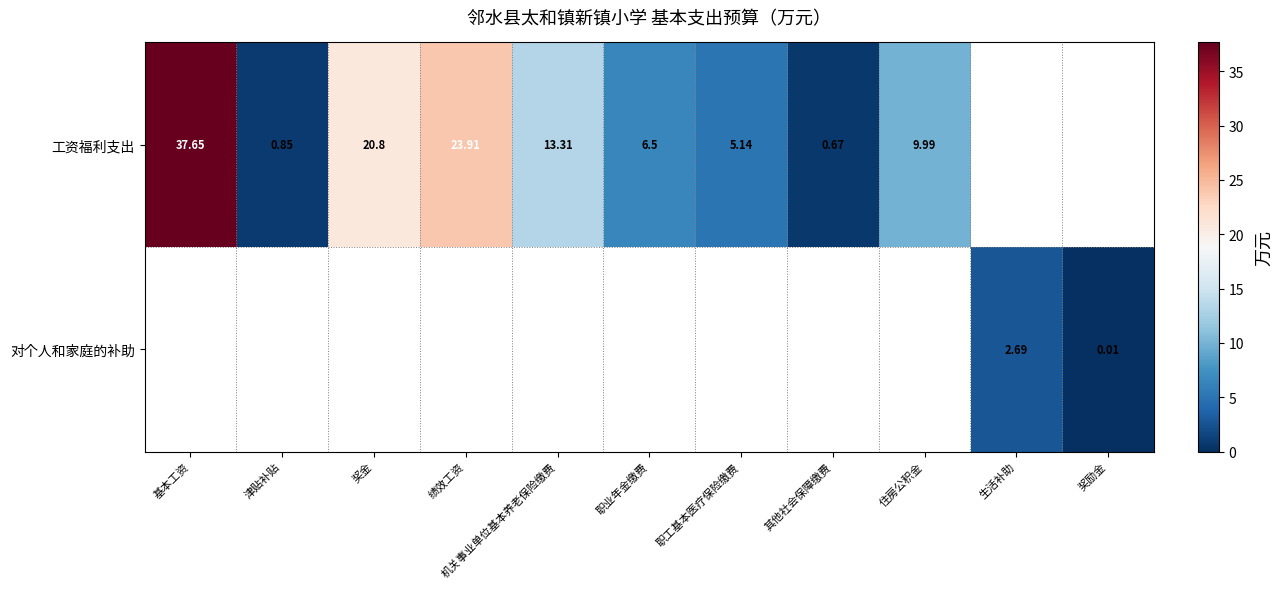

How many categories are shown in the chart?

11